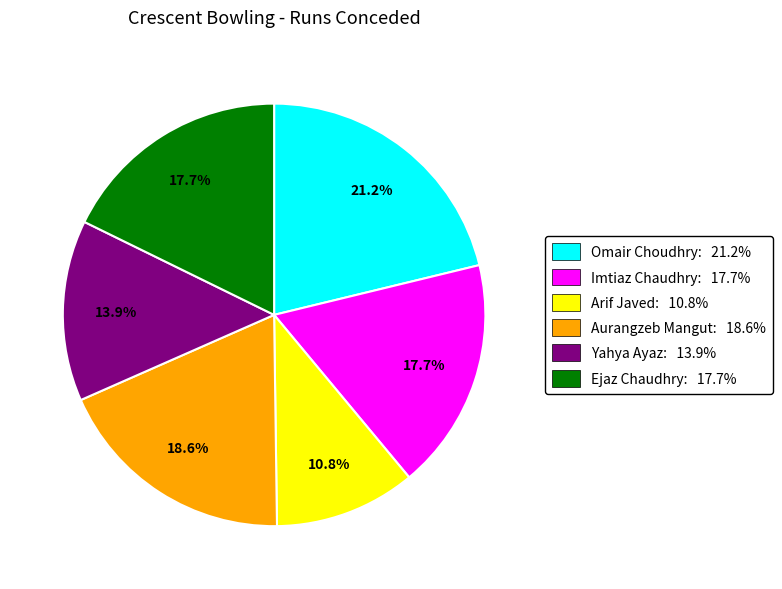

What is the largest slice in the pie chart?

Omair Choudhry